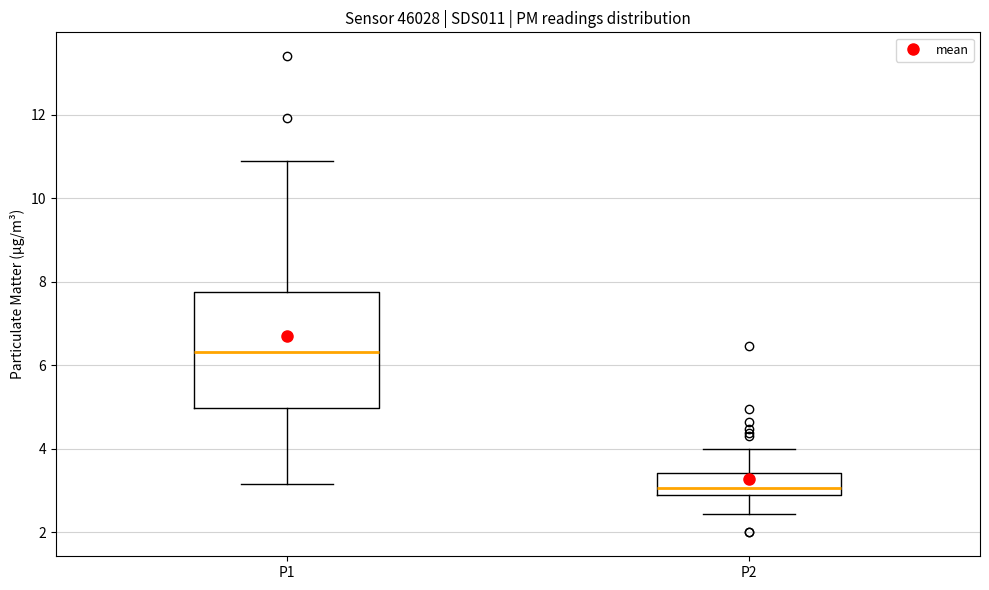

Where is the upper edge of the box for P2 on the y-axis? The values are not printed on the chart, so give them approximately, as read against the axis.

3.4